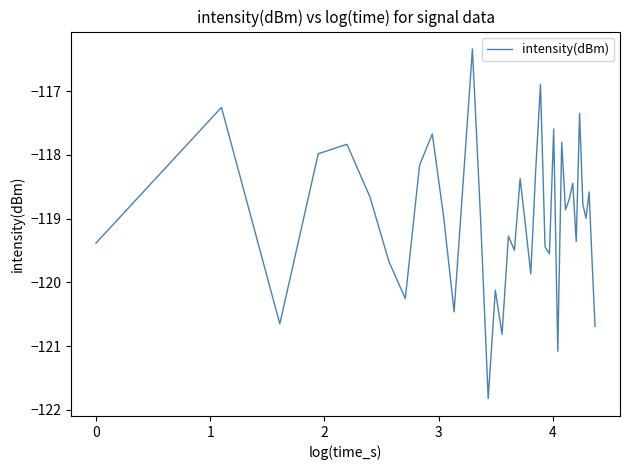

What is the difference between the maximum and minimum values?

5.5